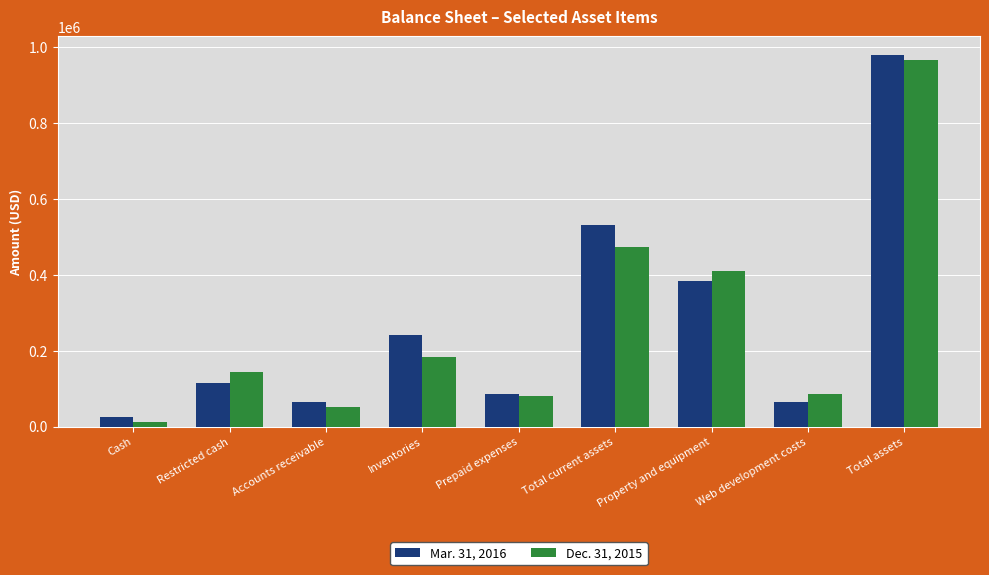

What are all the series names shown in the legend?

Mar. 31, 2016, Dec. 31, 2015